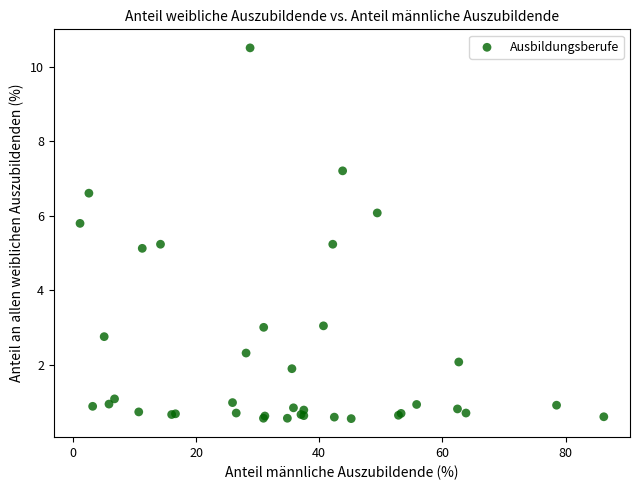

What Y value in the scatter plot is closest to 5?

5.1